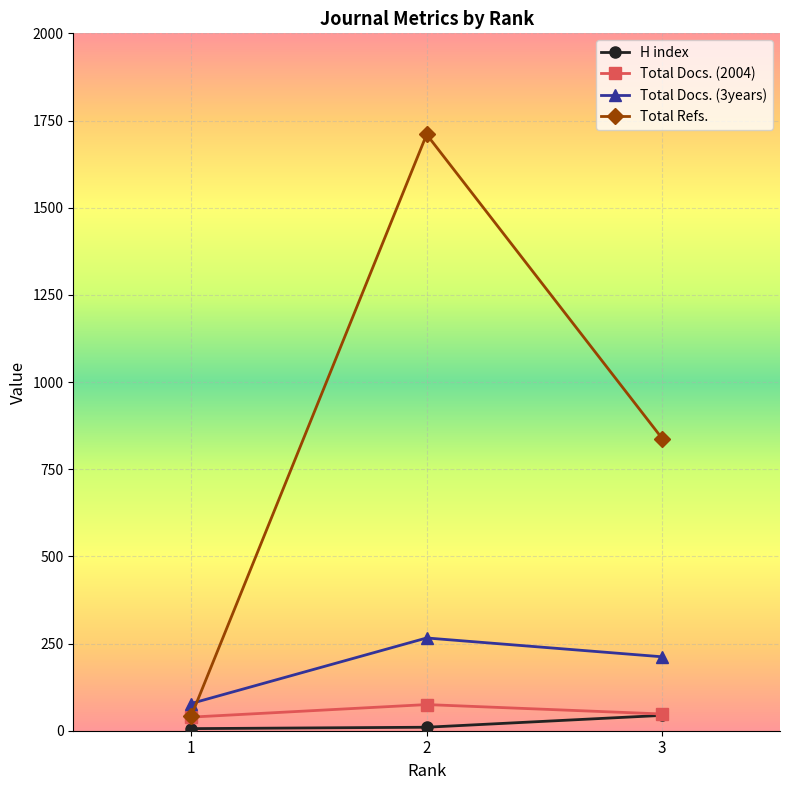

Count the number of data series in this chart.

4